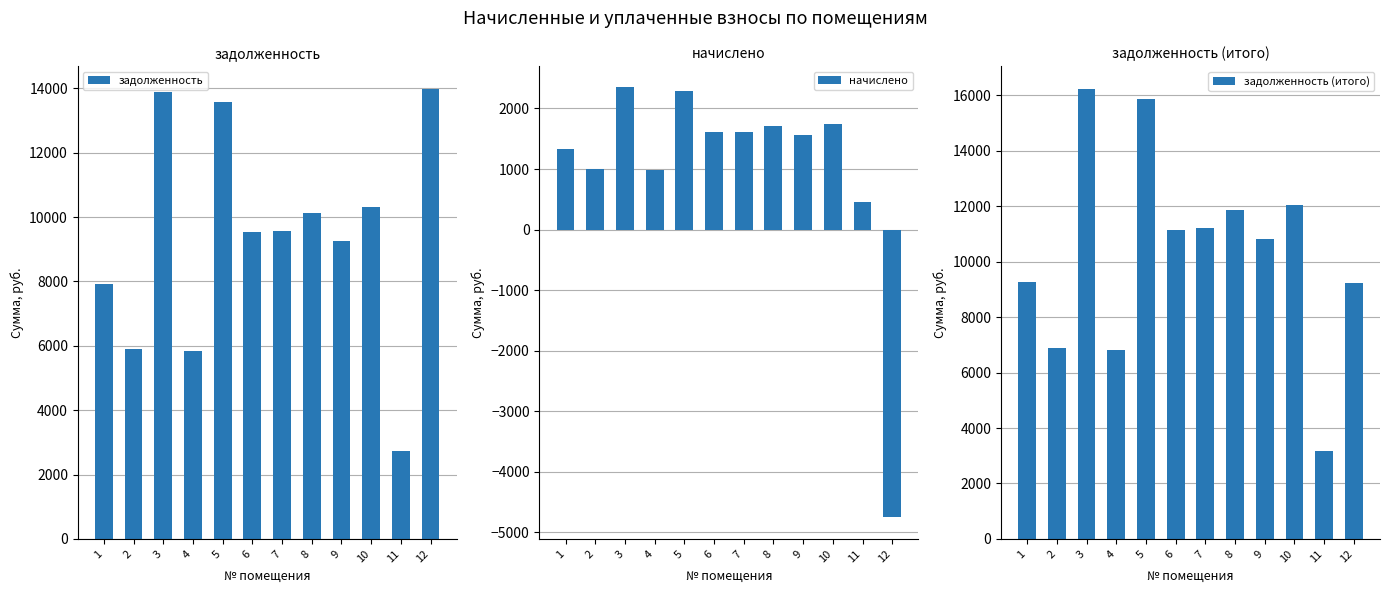

What is the minimum value shown in the chart?

-4751.5